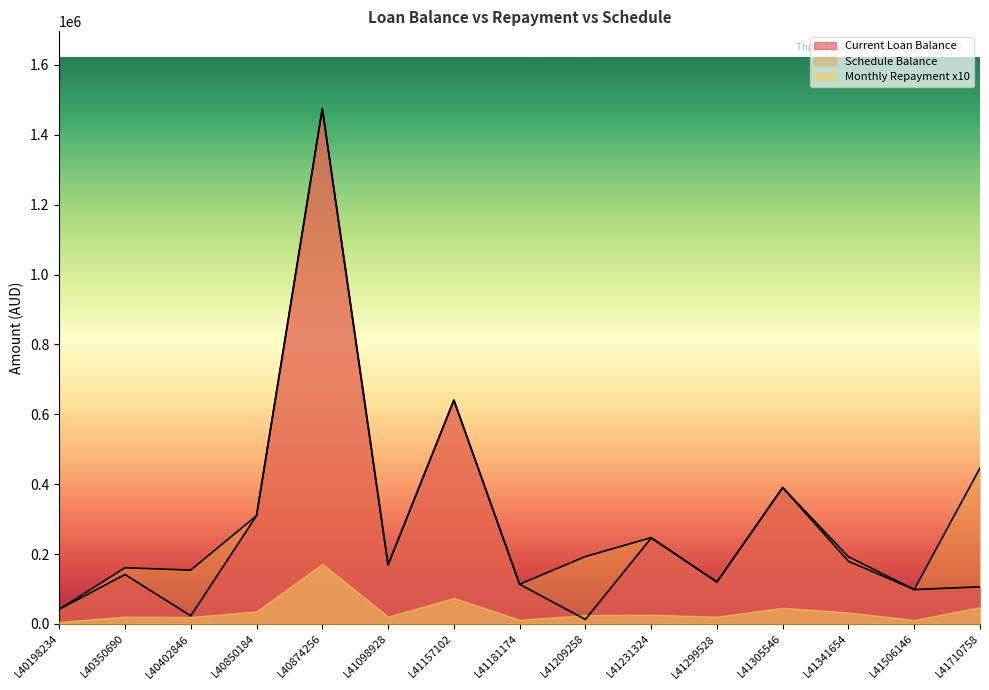

At which label does Monthly Repayment first exceed 191987?

L40850184